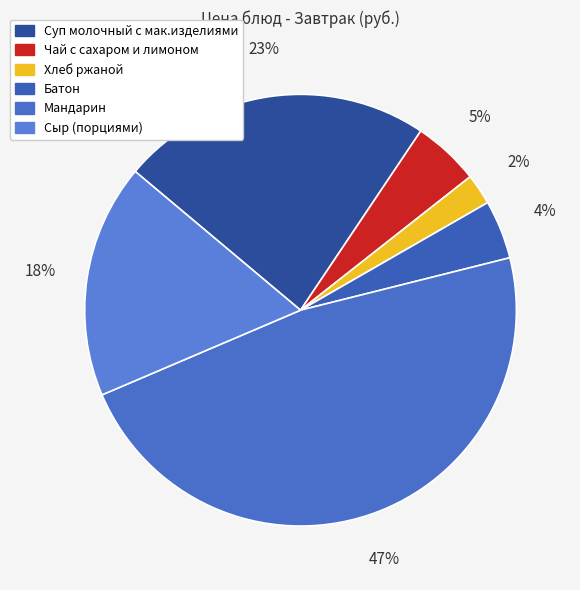

The Батон slice represents 1% of the pie. True or false?

False